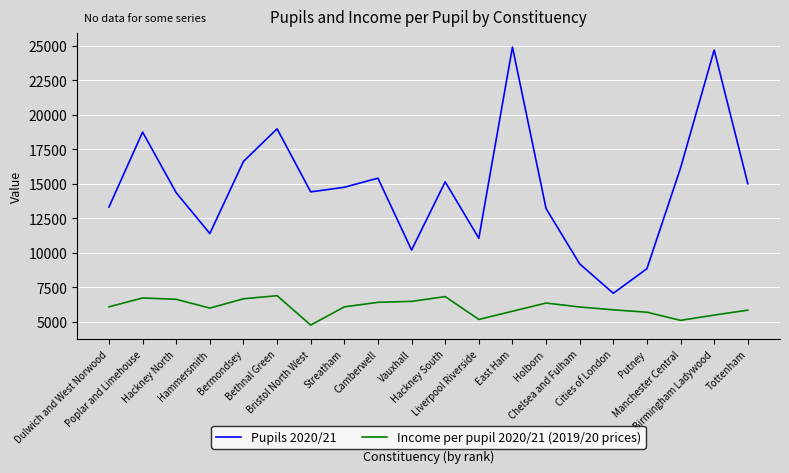

What is the approximate value of Income per pupil 2020/21 (2019/20 prices) at Streatham?

6087.6